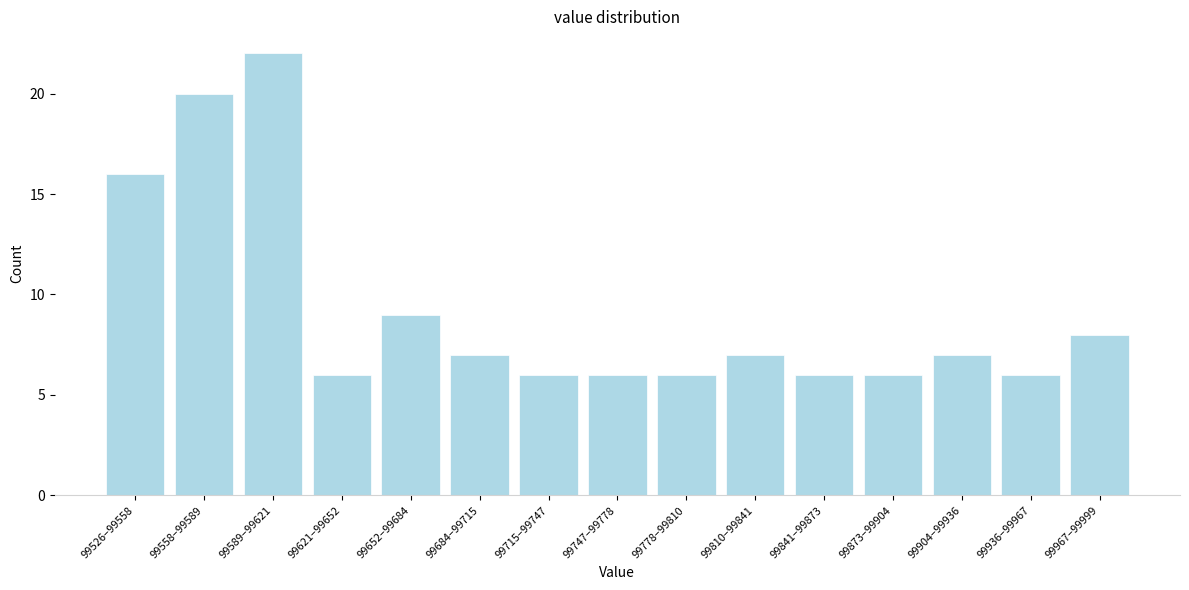

Reading left to right, list all the values displayed in this chart.

16	20	22	6	9	7	6	6	6	7	6	6	7	6	8